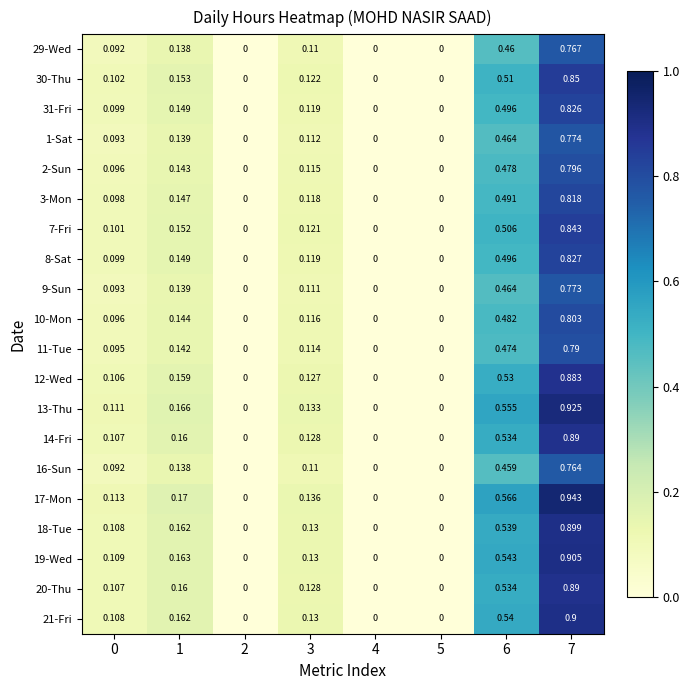

Is the value of 1-Sat at 7 greater than the value of 18-Tue at 7?

No